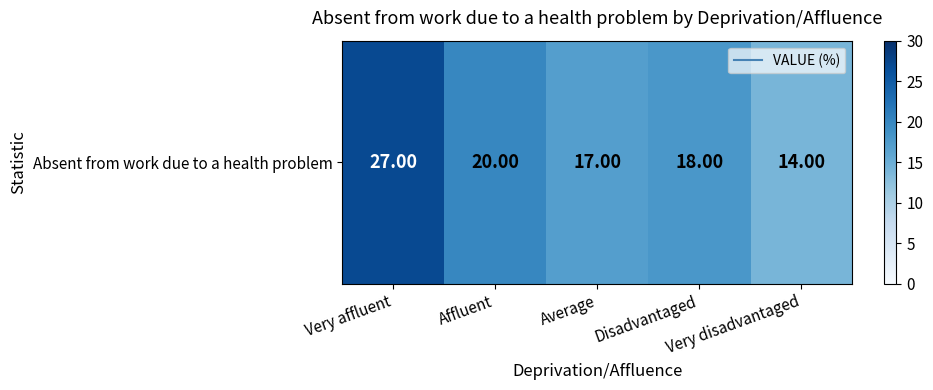

What is the change in value from Affluent to Average?

-3